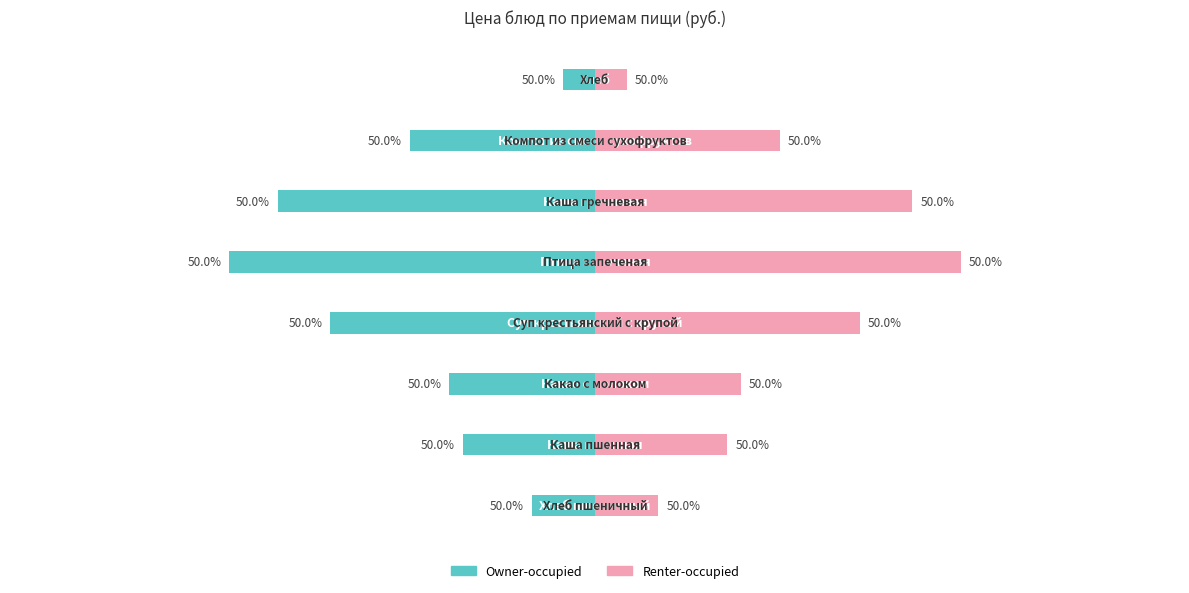

List the series in order of their peak value, highest first.

Renter-occupied, Owner-occupied